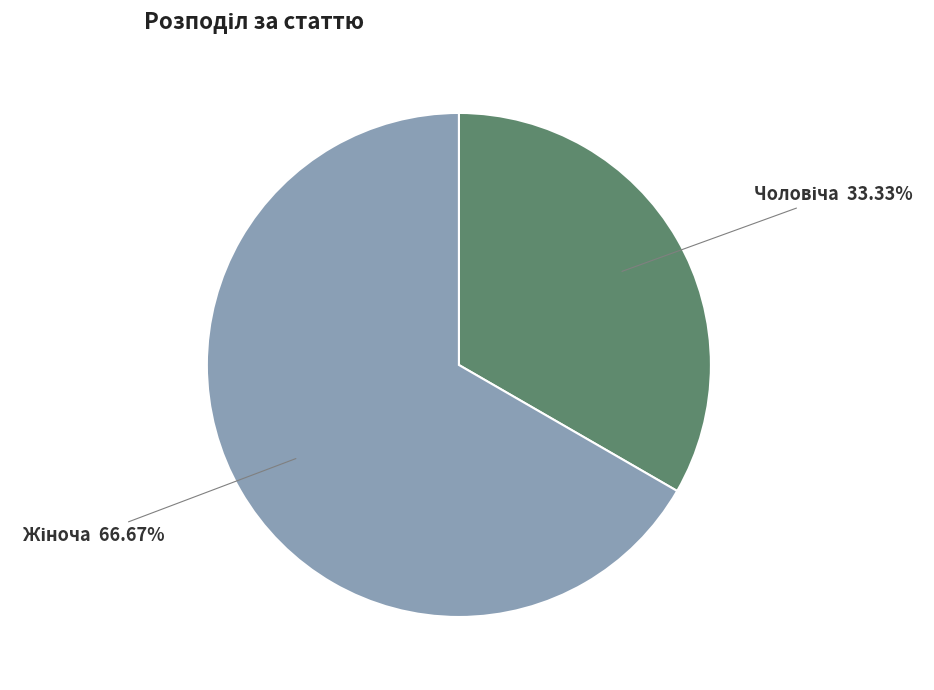

Is there a majority slice in this chart?

Yes